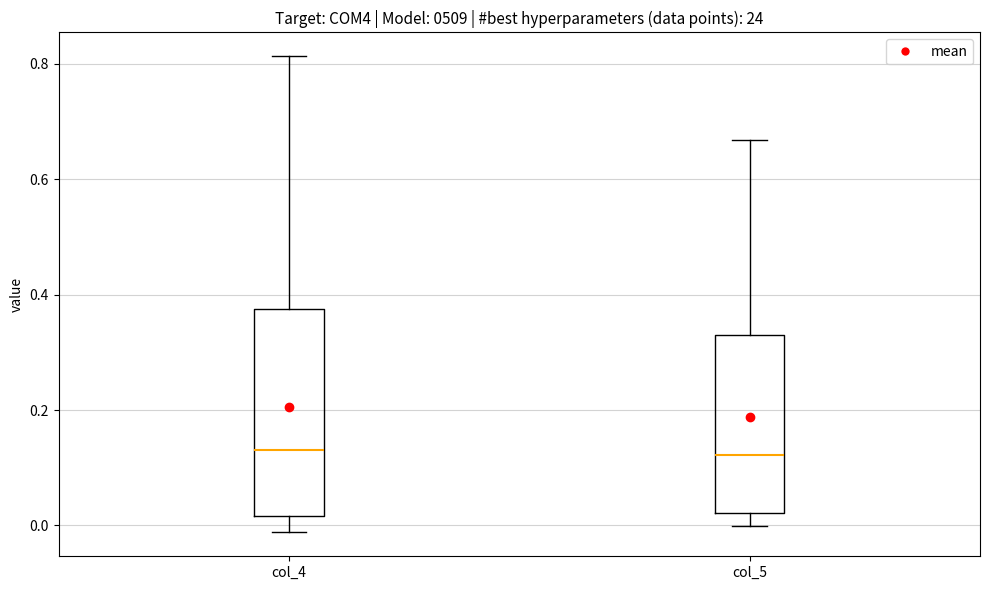

Which box is the tallest, from its lower edge to its upper edge?

col_4